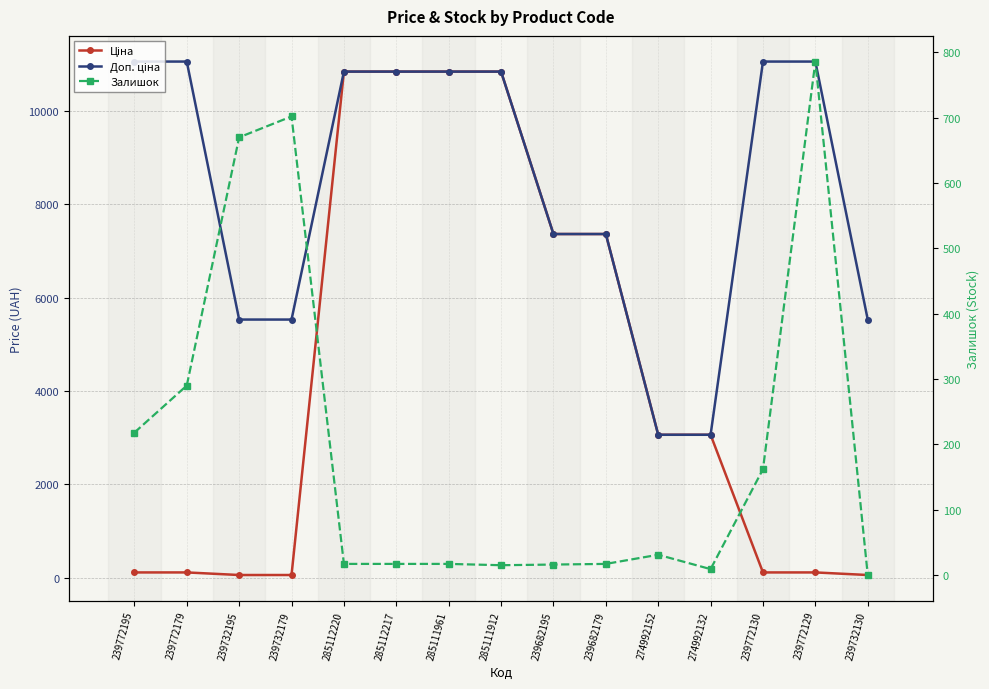

What is the value of the Доп. ціна point at the 12th from the left?

3060.0